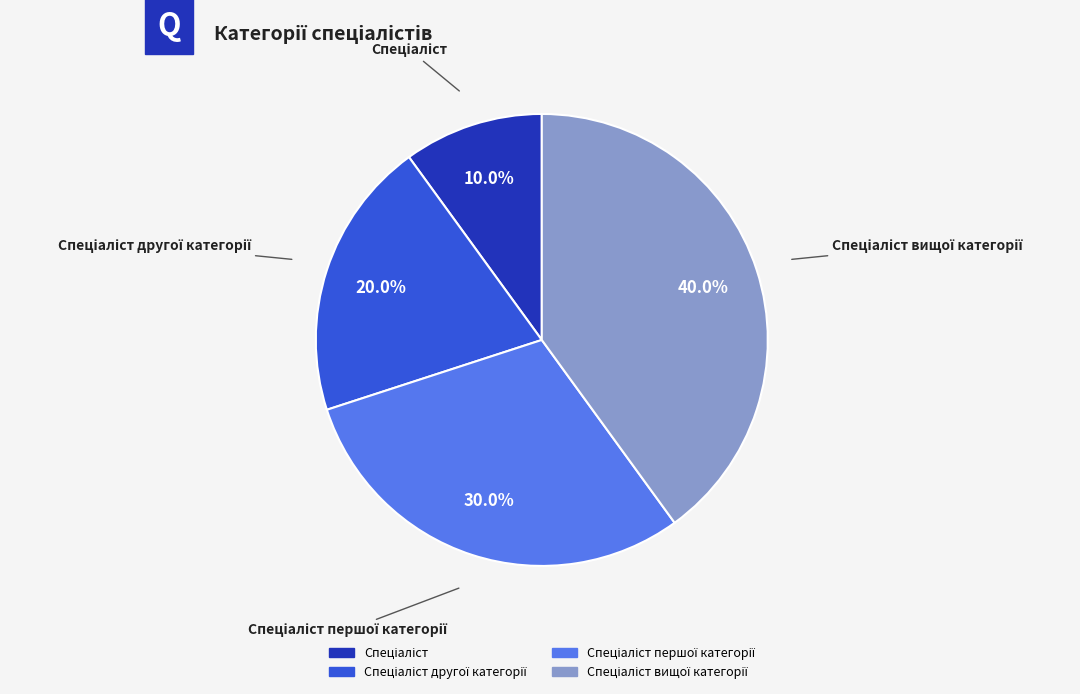

Does any single category account for the majority?

No